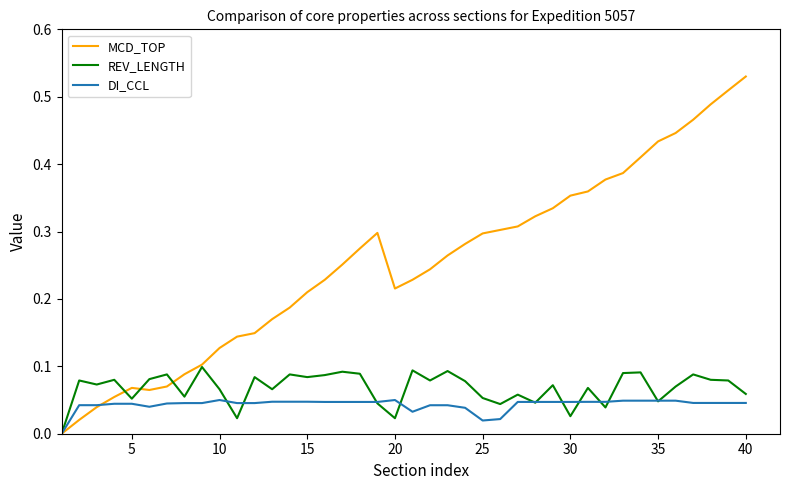

Which series has the largest total across all categories?

MCD_TOP